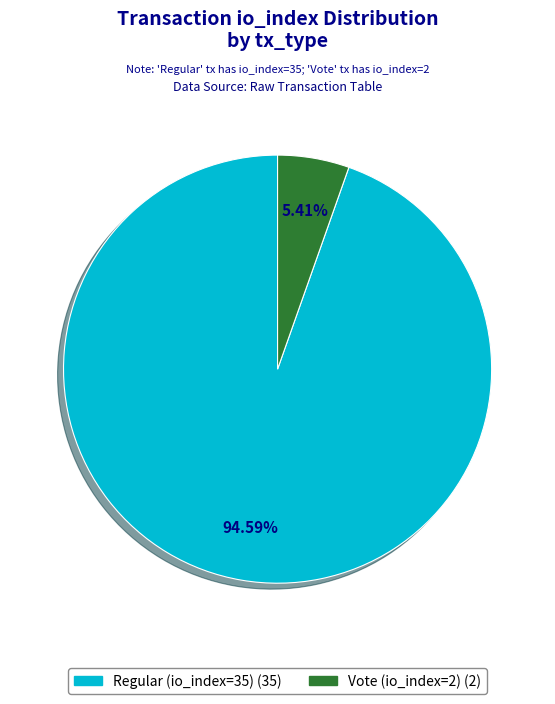

What percentage is the Regular (io_index=35) slice, to the nearest percent?

95%